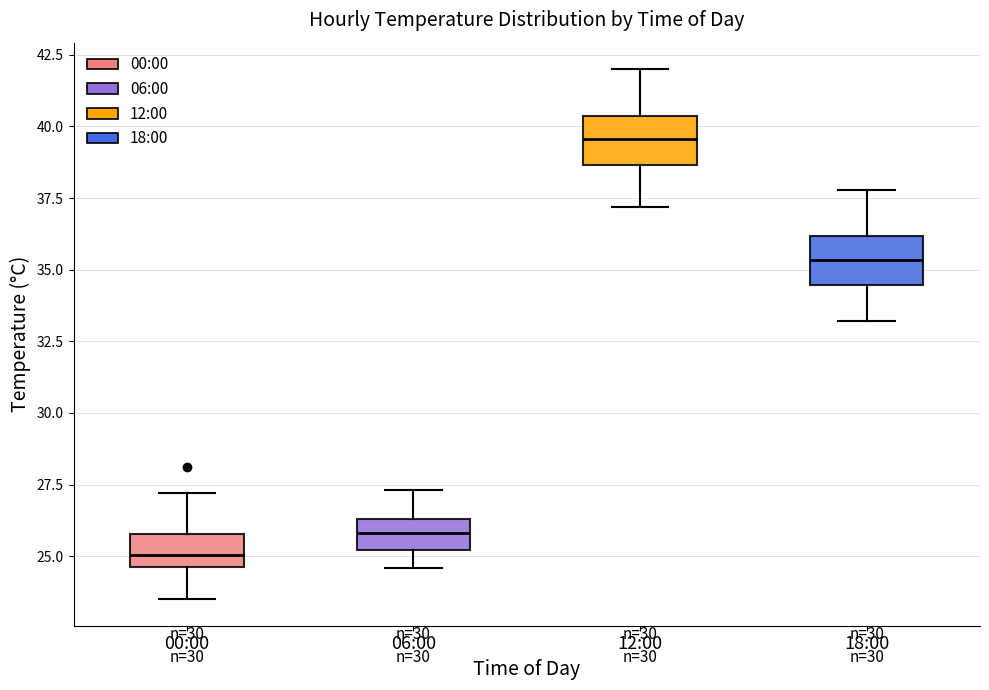

Reading left to right, transcribe this box plot: for each box, give where its median line is, the range the box spans, and where its two whiskers end, as read against the y-axis. The values are not printed on the chart, so give them approximately, as read against the axis.

00:00: median 25.0, box 24.5 to 26.0, whiskers 23.5 to 27.0
06:00: median 26.0, box 25.0 to 26.5, whiskers 24.5 to 27.5
12:00: median 39.5, box 38.5 to 40.5, whiskers 37.0 to 42.0
18:00: median 35.5, box 34.5 to 36.0, whiskers 33.0 to 38.0